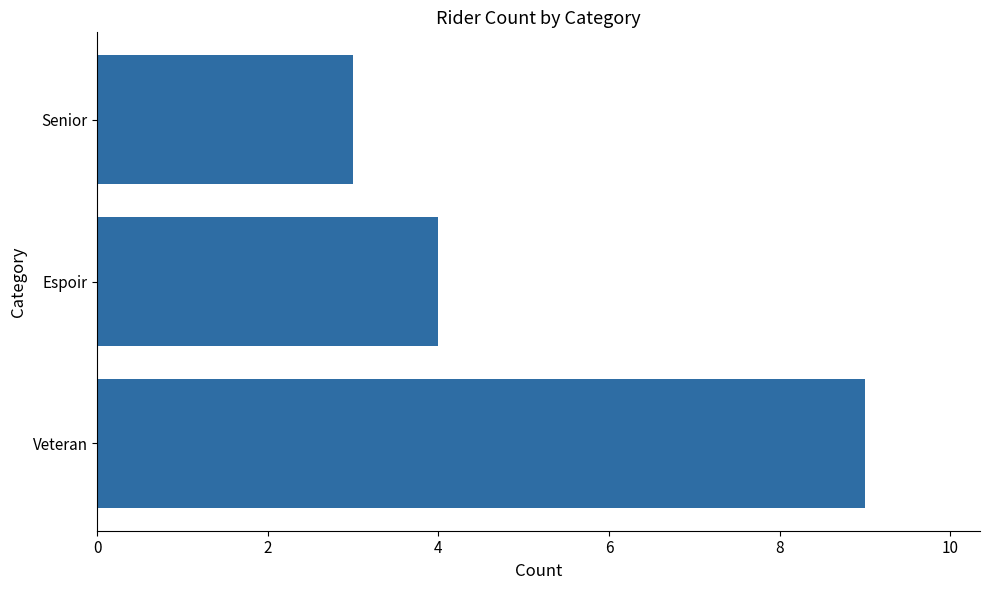

What is the difference between the maximum and minimum values?

6